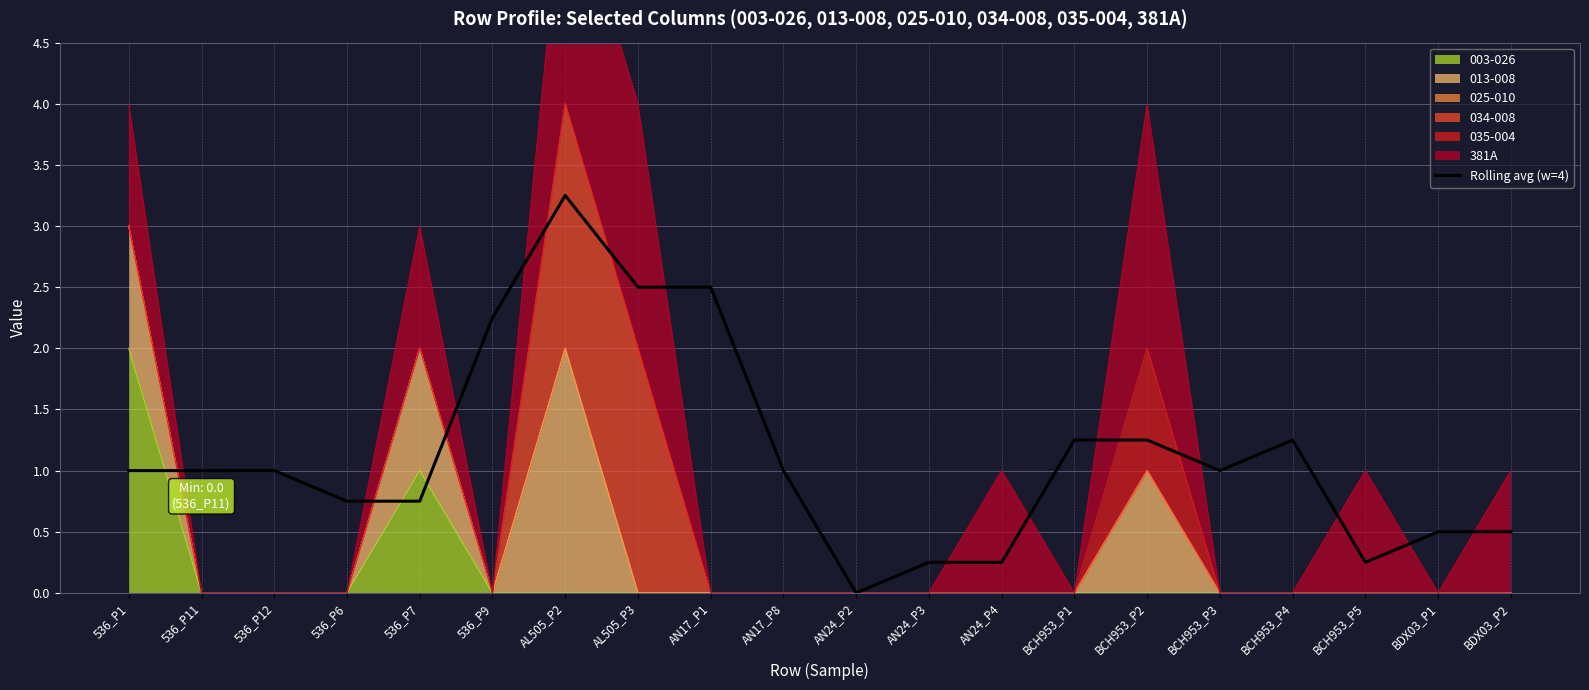

List the labels in order of value, largest first.

AL505_P2, AL505_P3, AN17_P1, 536_P9, BCH953_P1, BCH953_P2, BCH953_P4, 536_P1, 536_P11, 536_P12, AN17_P8, BCH953_P3, 536_P6, 536_P7, BDX03_P1, BDX03_P2, AN24_P3, AN24_P4, BCH953_P5, AN24_P2